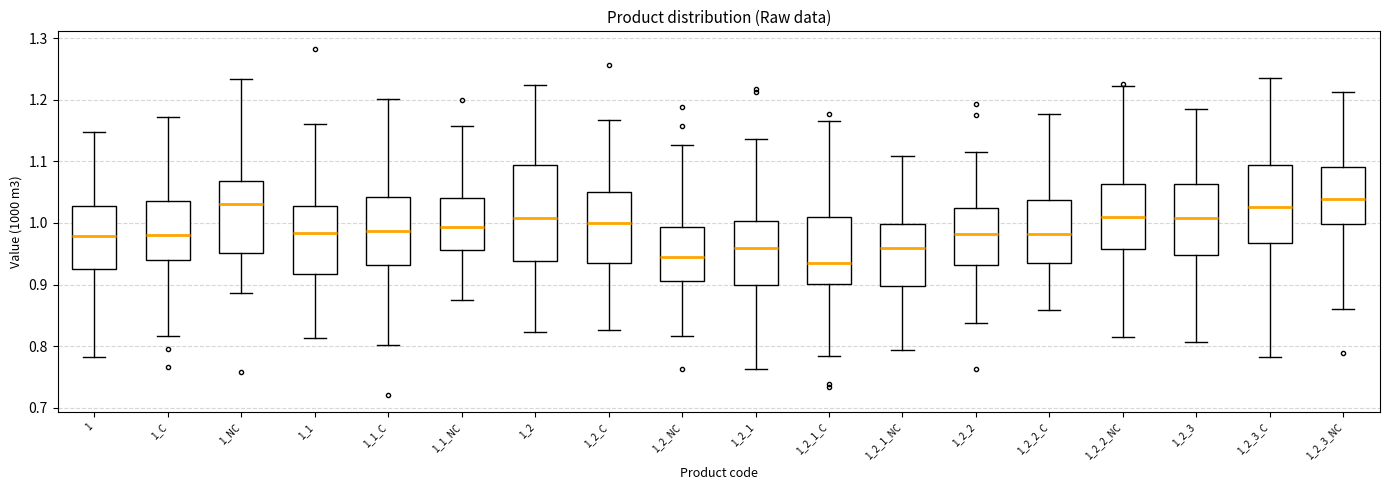

Reading left to right, transcribe this box plot: for each box, give where its median line is, the range the box spans, and where its two whiskers end, as read against the y-axis. The values are not printed on the chart, so give them approximately, as read against the axis.

1: median 0.98, box 0.93 to 1.03, whiskers 0.78 to 1.15
1_C: median 0.98, box 0.94 to 1.04, whiskers 0.82 to 1.17
1_NC: median 1.03, box 0.95 to 1.07, whiskers 0.89 to 1.23
1_1: median 0.98, box 0.92 to 1.03, whiskers 0.81 to 1.16
1_1_C: median 0.99, box 0.93 to 1.04, whiskers 0.80 to 1.20
1_1_NC: median 0.99, box 0.96 to 1.04, whiskers 0.87 to 1.16
1_2: median 1.01, box 0.94 to 1.09, whiskers 0.82 to 1.22
1_2_C: median 1.00, box 0.93 to 1.05, whiskers 0.83 to 1.17
1_2_NC: median 0.94, box 0.90 to 0.99, whiskers 0.82 to 1.13
1_2_1: median 0.96, box 0.90 to 1.00, whiskers 0.76 to 1.14
1_2_1_C: median 0.93, box 0.90 to 1.01, whiskers 0.78 to 1.17
1_2_1_NC: median 0.96, box 0.90 to 1.00, whiskers 0.79 to 1.11
1_2_2: median 0.98, box 0.93 to 1.02, whiskers 0.84 to 1.11
1_2_2_C: median 0.98, box 0.94 to 1.04, whiskers 0.86 to 1.18
1_2_2_NC: median 1.01, box 0.96 to 1.06, whiskers 0.81 to 1.22
1_2_3: median 1.01, box 0.95 to 1.06, whiskers 0.81 to 1.19
1_2_3_C: median 1.03, box 0.97 to 1.09, whiskers 0.78 to 1.23
1_2_3_NC: median 1.04, box 1.00 to 1.09, whiskers 0.86 to 1.21